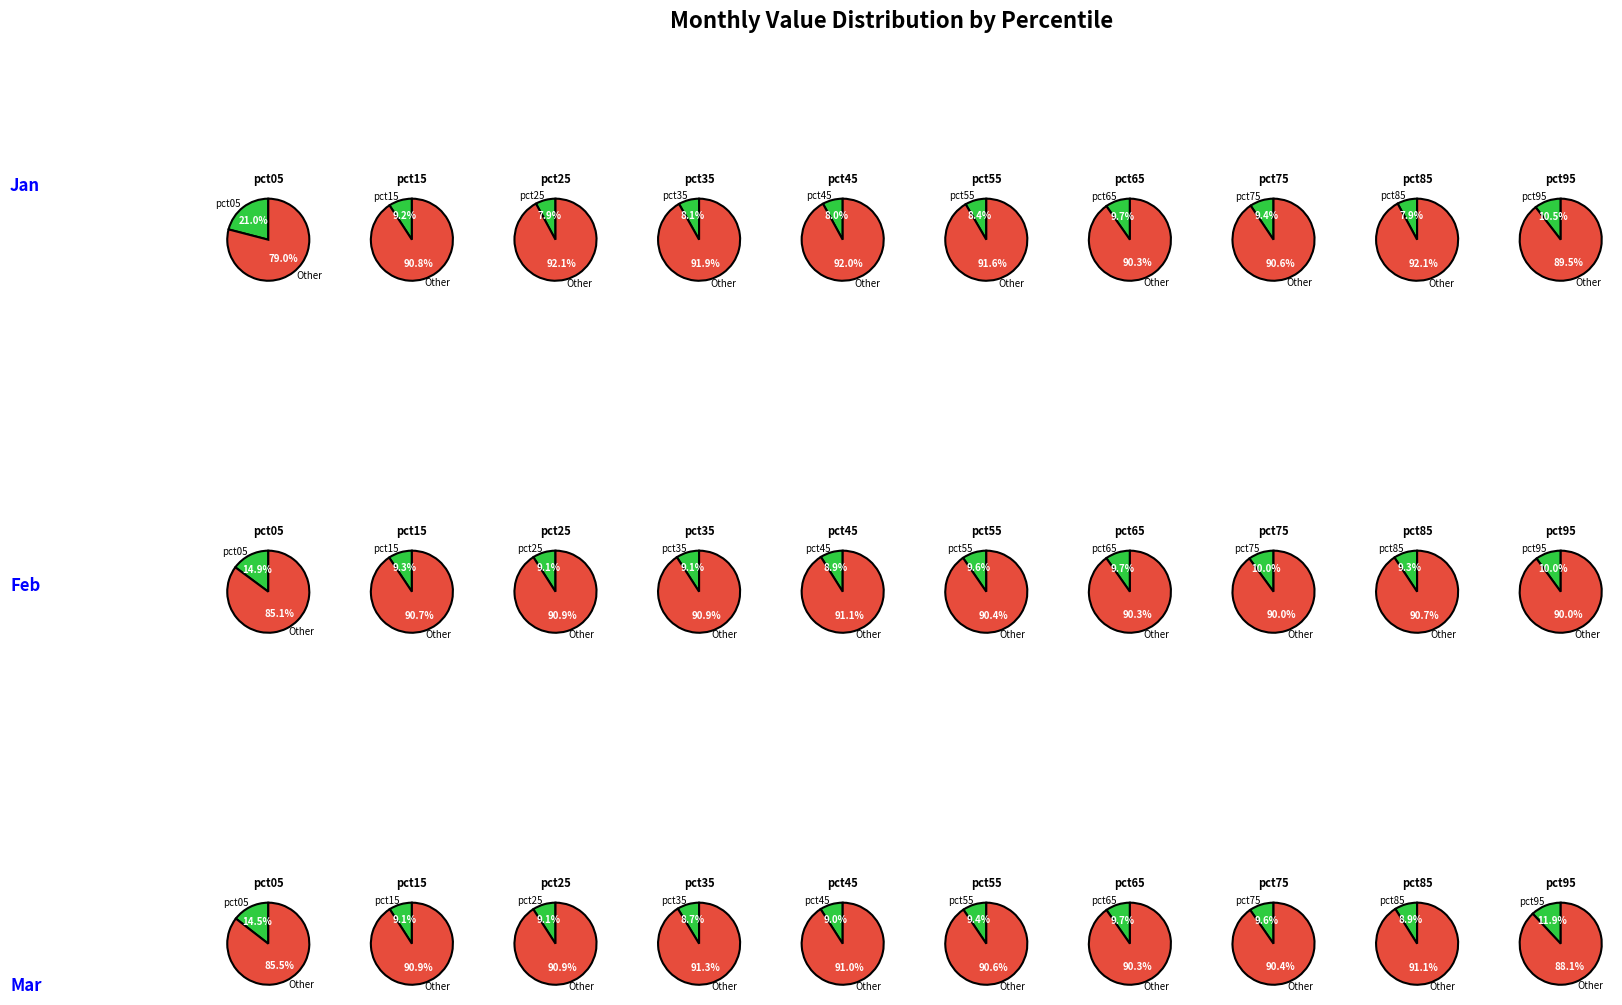

What percentage is the pct35 slice, to the nearest percent?

8%